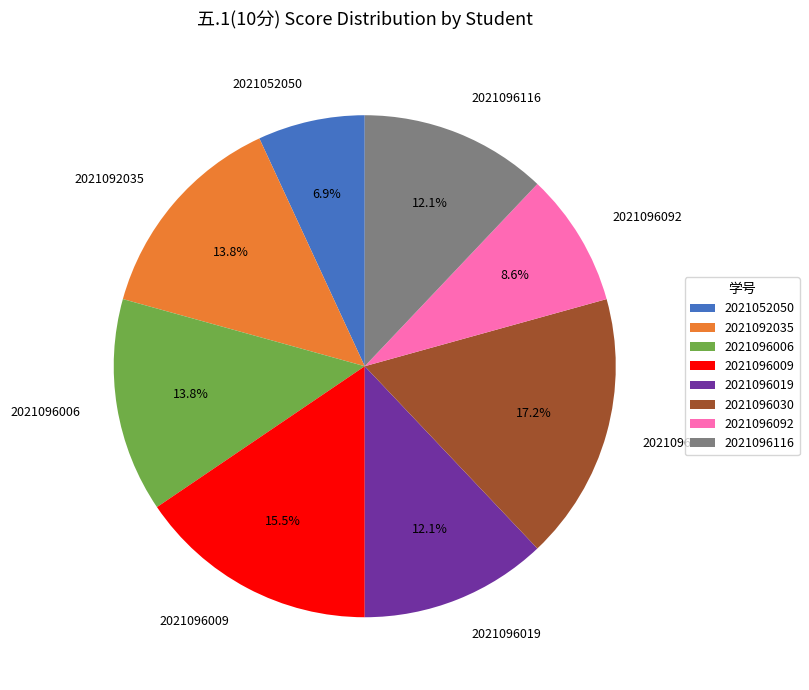

To the nearest percent, what portion does 2021092035 represent?

14%